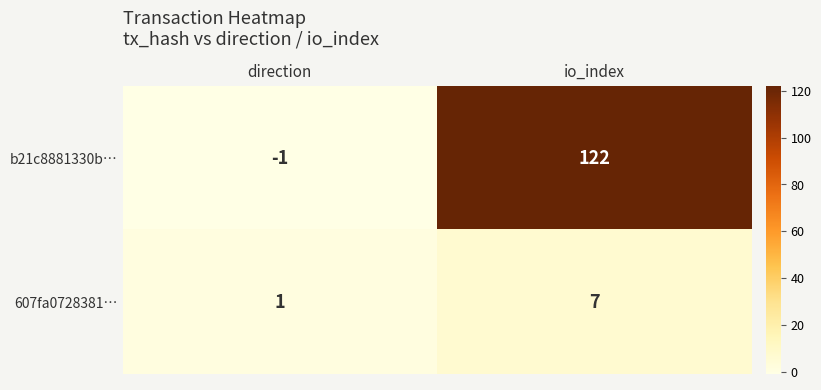

Rank the series by their average value, from highest to lowest.

b21c8881330b…, 607fa0728381…